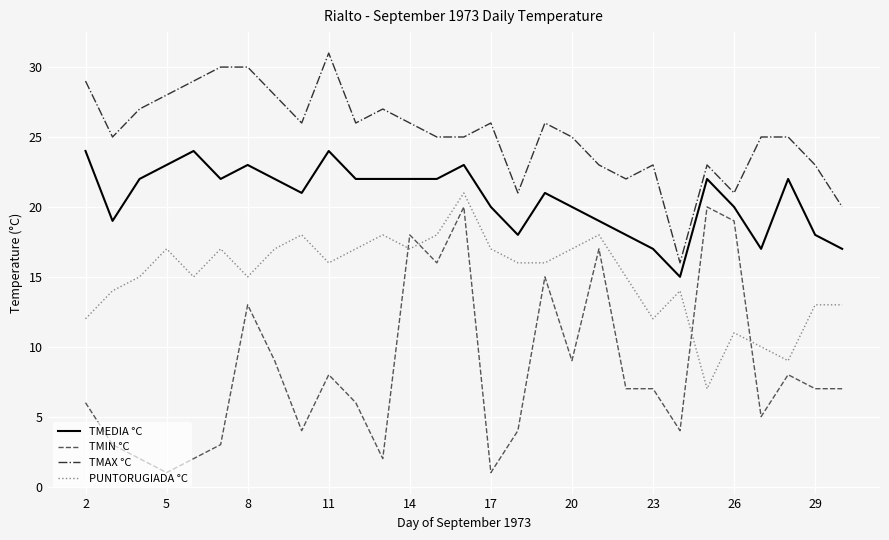

True or false: TMEDIA °C and TMIN °C cross at least once.

False